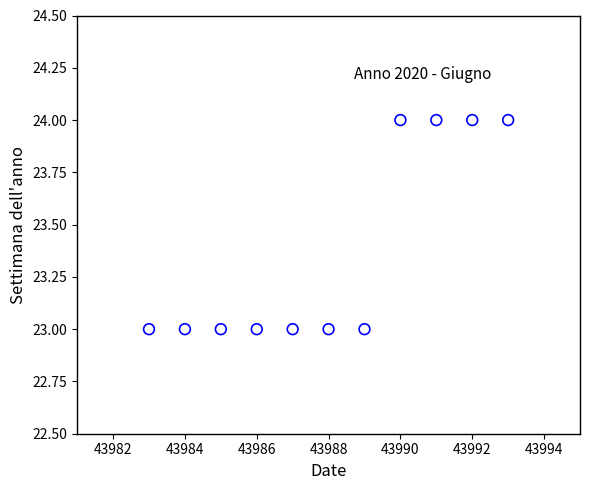

What is the range of X values (max minus min)?

10